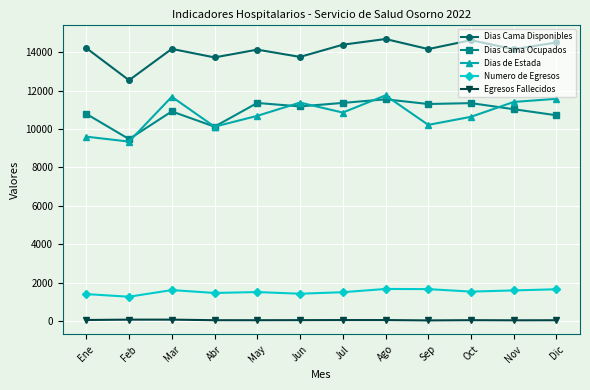

What is the lowest value of the Egresos Fallecidos series?

30